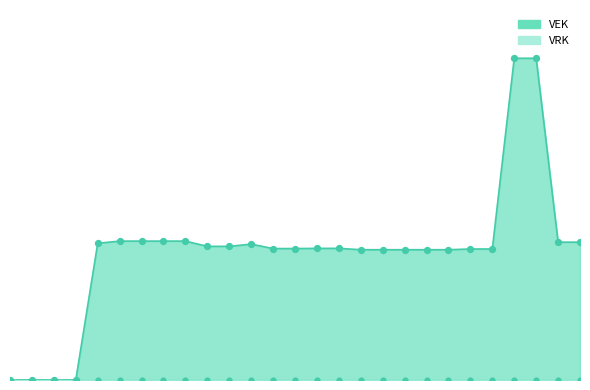

What is the ratio of the value at 2022 uitvoering to the value at 2019 1ste aanpassing – goedgekeurd?

0.4